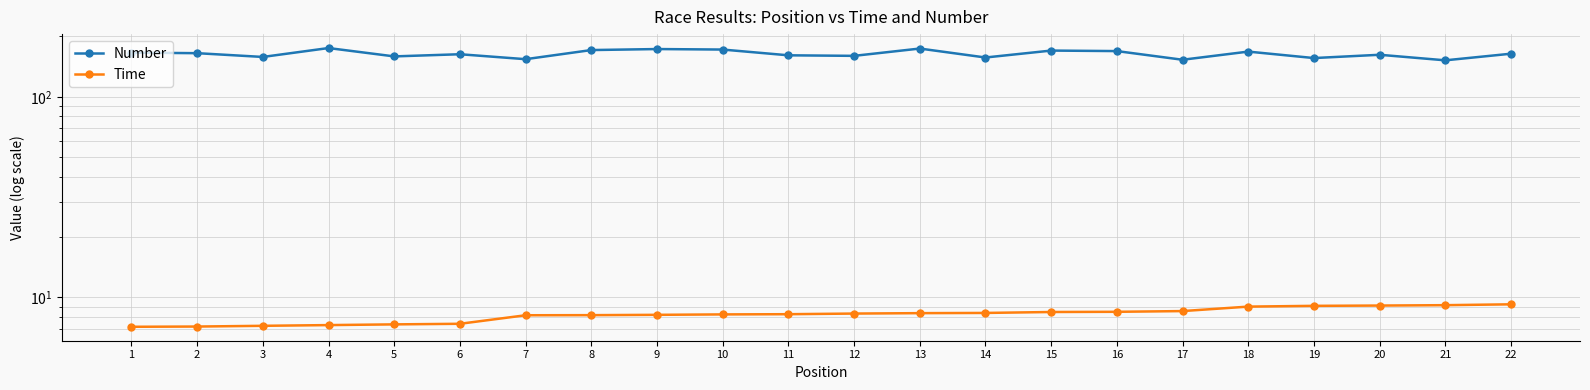

Between 12 and 16, which series saw the biggest shift?

Number